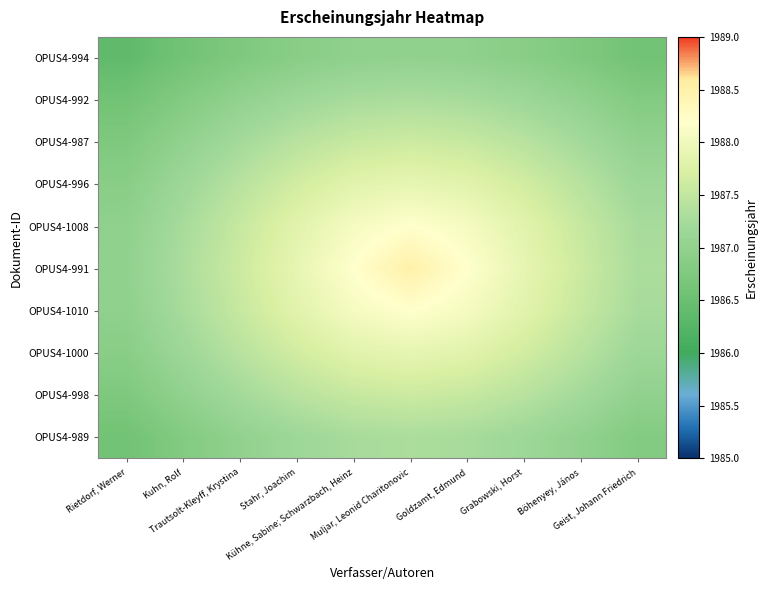

Which series has the largest total across all categories?

OPUS4-991